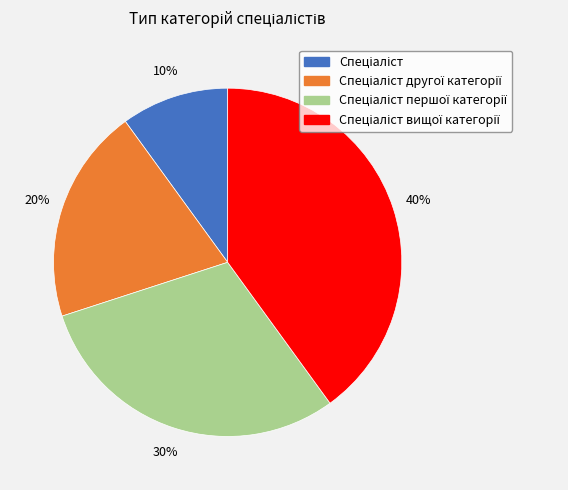

Does any single category account for the majority?

No